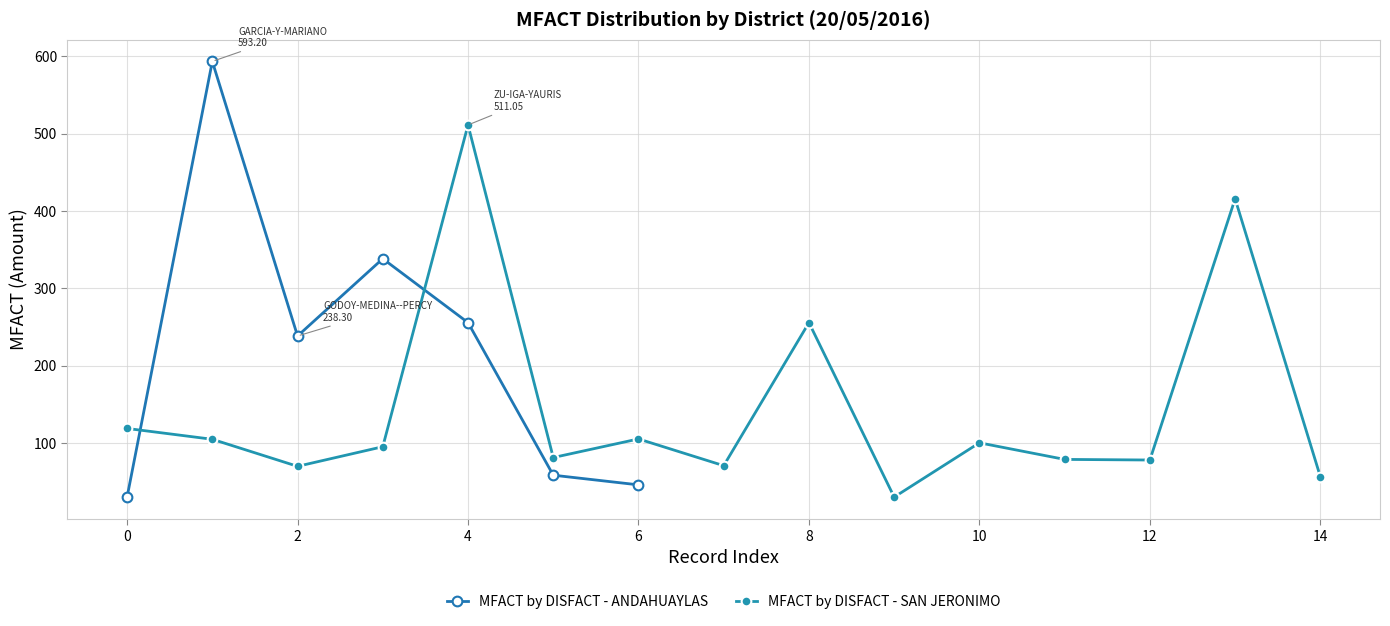

How many interior local peaks does the MFACT by DISFACT - ANDAHUAYLAS series have?

2